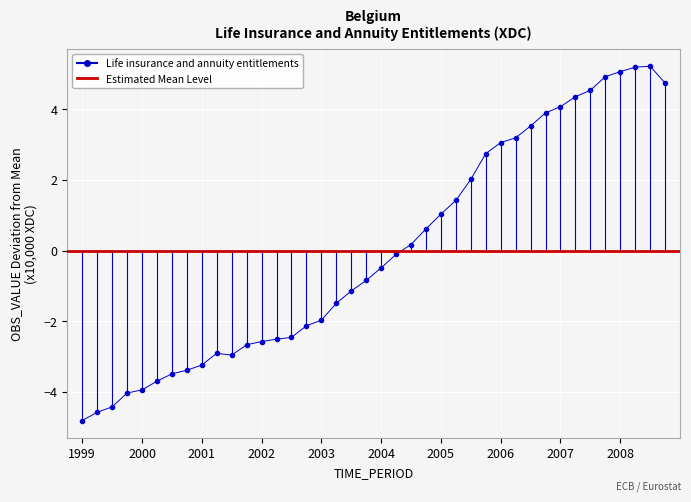

What is the smallest value displayed?

-4.8